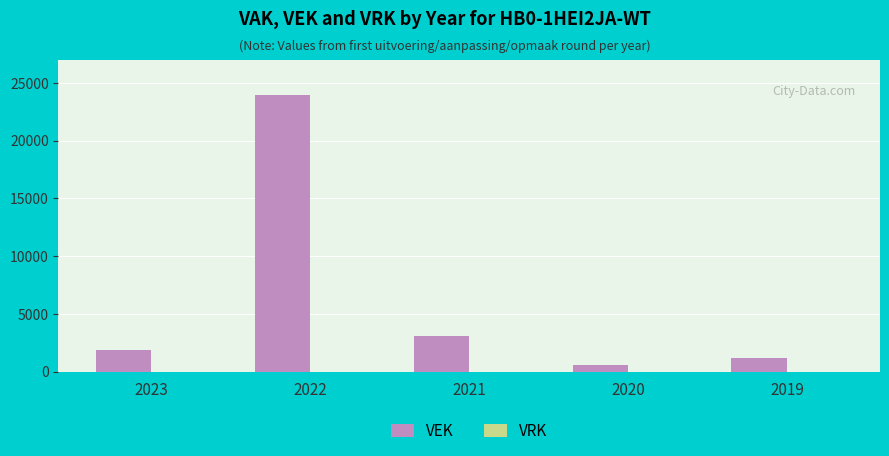

What is the sum of all values?

30728